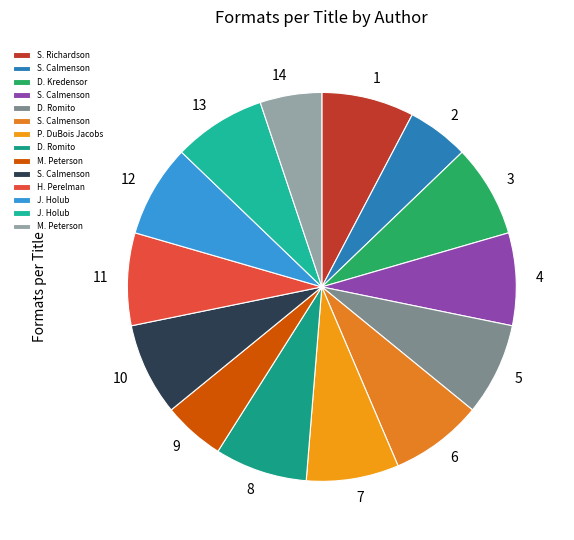

Does any single category account for the majority?

No